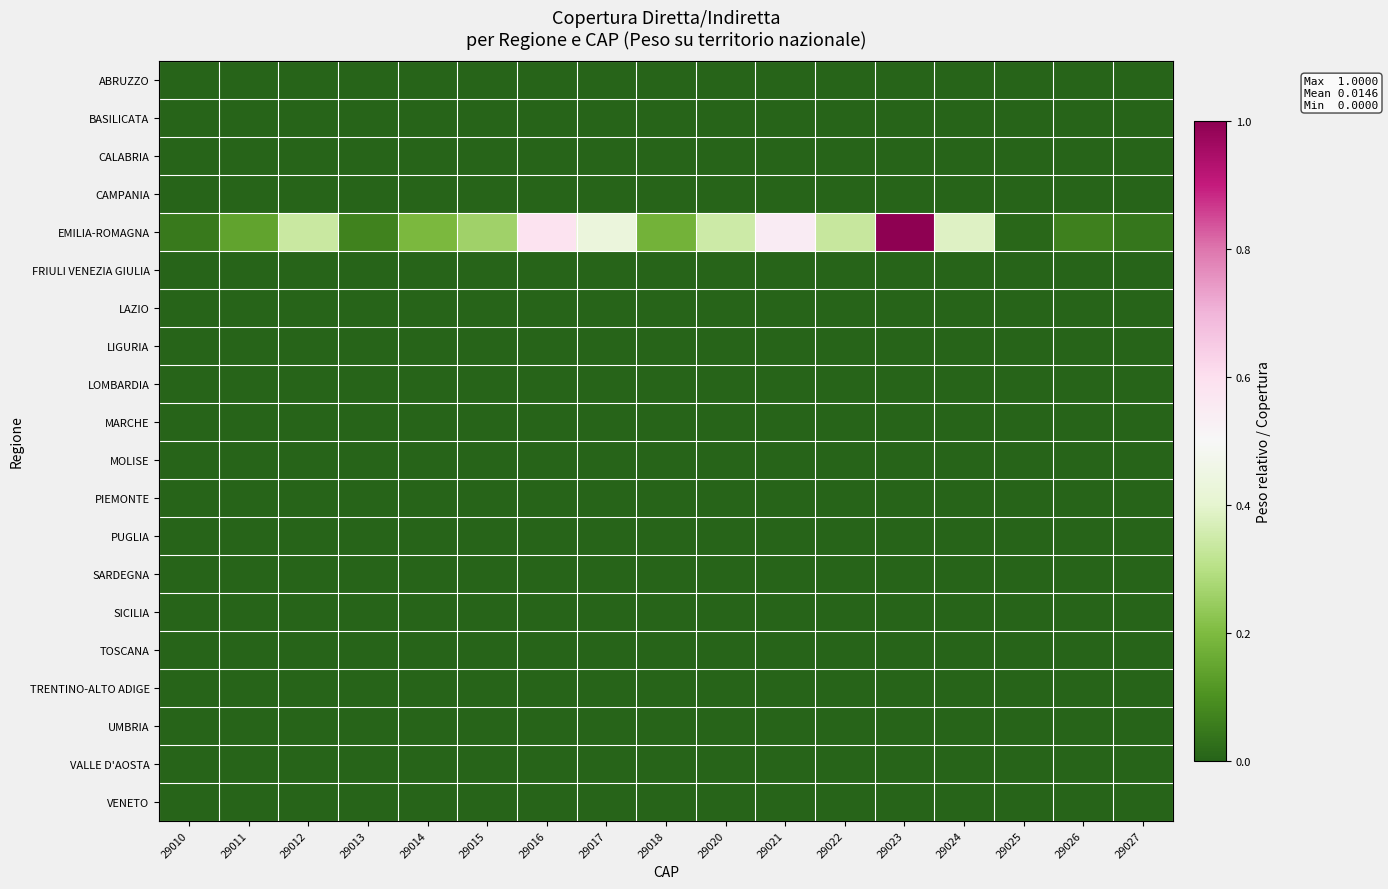

Reading left to right, what are all the values shown in this chart?

ABRUZZO: 29010=0.0	29011=0.0	29012=0.0	29013=0.0	29014=0.0	29015=0.0	29016=0.0	29017=0.0	29018=0.0	29020=0.0	29021=0.0	29022=0.0	29023=0.0	29024=0.0	29025=0.0	29026=0.0	29027=0.0
BASILICATA: 29010=0.0	29011=0.0	29012=0.0	29013=0.0	29014=0.0	29015=0.0	29016=0.0	29017=0.0	29018=0.0	29020=0.0	29021=0.0	29022=0.0	29023=0.0	29024=0.0	29025=0.0	29026=0.0	29027=0.0
CALABRIA: 29010=0.0	29011=0.0	29012=0.0	29013=0.0	29014=0.0	29015=0.0	29016=0.0	29017=0.0	29018=0.0	29020=0.0	29021=0.0	29022=0.0	29023=0.0	29024=0.0	29025=0.0	29026=0.0	29027=0.0
CAMPANIA: 29010=0.0	29011=0.0	29012=0.0	29013=0.0	29014=0.0	29015=0.0	29016=0.0	29017=0.0	29018=0.0	29020=0.0	29021=0.0	29022=0.0	29023=0.0	29024=0.0	29025=0.0	29026=0.0	29027=0.0
EMILIA-ROMAGNA: 29010=0.0	29011=0.1	29012=0.3	29013=0.1	29014=0.2	29015=0.3	29016=0.6	29017=0.4	29018=0.2	29020=0.3	29021=0.6	29022=0.3	29023=1.0	29024=0.4	29025=0.0	29026=0.1	29027=0.0
FRIULI VENEZIA GIULIA: 29010=0.0	29011=0.0	29012=0.0	29013=0.0	29014=0.0	29015=0.0	29016=0.0	29017=0.0	29018=0.0	29020=0.0	29021=0.0	29022=0.0	29023=0.0	29024=0.0	29025=0.0	29026=0.0	29027=0.0
LAZIO: 29010=0.0	29011=0.0	29012=0.0	29013=0.0	29014=0.0	29015=0.0	29016=0.0	29017=0.0	29018=0.0	29020=0.0	29021=0.0	29022=0.0	29023=0.0	29024=0.0	29025=0.0	29026=0.0	29027=0.0
LIGURIA: 29010=0.0	29011=0.0	29012=0.0	29013=0.0	29014=0.0	29015=0.0	29016=0.0	29017=0.0	29018=0.0	29020=0.0	29021=0.0	29022=0.0	29023=0.0	29024=0.0	29025=0.0	29026=0.0	29027=0.0
LOMBARDIA: 29010=0.0	29011=0.0	29012=0.0	29013=0.0	29014=0.0	29015=0.0	29016=0.0	29017=0.0	29018=0.0	29020=0.0	29021=0.0	29022=0.0	29023=0.0	29024=0.0	29025=0.0	29026=0.0	29027=0.0
MARCHE: 29010=0.0	29011=0.0	29012=0.0	29013=0.0	29014=0.0	29015=0.0	29016=0.0	29017=0.0	29018=0.0	29020=0.0	29021=0.0	29022=0.0	29023=0.0	29024=0.0	29025=0.0	29026=0.0	29027=0.0
MOLISE: 29010=0.0	29011=0.0	29012=0.0	29013=0.0	29014=0.0	29015=0.0	29016=0.0	29017=0.0	29018=0.0	29020=0.0	29021=0.0	29022=0.0	29023=0.0	29024=0.0	29025=0.0	29026=0.0	29027=0.0
PIEMONTE: 29010=0.0	29011=0.0	29012=0.0	29013=0.0	29014=0.0	29015=0.0	29016=0.0	29017=0.0	29018=0.0	29020=0.0	29021=0.0	29022=0.0	29023=0.0	29024=0.0	29025=0.0	29026=0.0	29027=0.0
PUGLIA: 29010=0.0	29011=0.0	29012=0.0	29013=0.0	29014=0.0	29015=0.0	29016=0.0	29017=0.0	29018=0.0	29020=0.0	29021=0.0	29022=0.0	29023=0.0	29024=0.0	29025=0.0	29026=0.0	29027=0.0
SARDEGNA: 29010=0.0	29011=0.0	29012=0.0	29013=0.0	29014=0.0	29015=0.0	29016=0.0	29017=0.0	29018=0.0	29020=0.0	29021=0.0	29022=0.0	29023=0.0	29024=0.0	29025=0.0	29026=0.0	29027=0.0
SICILIA: 29010=0.0	29011=0.0	29012=0.0	29013=0.0	29014=0.0	29015=0.0	29016=0.0	29017=0.0	29018=0.0	29020=0.0	29021=0.0	29022=0.0	29023=0.0	29024=0.0	29025=0.0	29026=0.0	29027=0.0
TOSCANA: 29010=0.0	29011=0.0	29012=0.0	29013=0.0	29014=0.0	29015=0.0	29016=0.0	29017=0.0	29018=0.0	29020=0.0	29021=0.0	29022=0.0	29023=0.0	29024=0.0	29025=0.0	29026=0.0	29027=0.0
TRENTINO-ALTO ADIGE: 29010=0.0	29011=0.0	29012=0.0	29013=0.0	29014=0.0	29015=0.0	29016=0.0	29017=0.0	29018=0.0	29020=0.0	29021=0.0	29022=0.0	29023=0.0	29024=0.0	29025=0.0	29026=0.0	29027=0.0
UMBRIA: 29010=0.0	29011=0.0	29012=0.0	29013=0.0	29014=0.0	29015=0.0	29016=0.0	29017=0.0	29018=0.0	29020=0.0	29021=0.0	29022=0.0	29023=0.0	29024=0.0	29025=0.0	29026=0.0	29027=0.0
VALLE D'AOSTA: 29010=0.0	29011=0.0	29012=0.0	29013=0.0	29014=0.0	29015=0.0	29016=0.0	29017=0.0	29018=0.0	29020=0.0	29021=0.0	29022=0.0	29023=0.0	29024=0.0	29025=0.0	29026=0.0	29027=0.0
VENETO: 29010=0.0	29011=0.0	29012=0.0	29013=0.0	29014=0.0	29015=0.0	29016=0.0	29017=0.0	29018=0.0	29020=0.0	29021=0.0	29022=0.0	29023=0.0	29024=0.0	29025=0.0	29026=0.0	29027=0.0